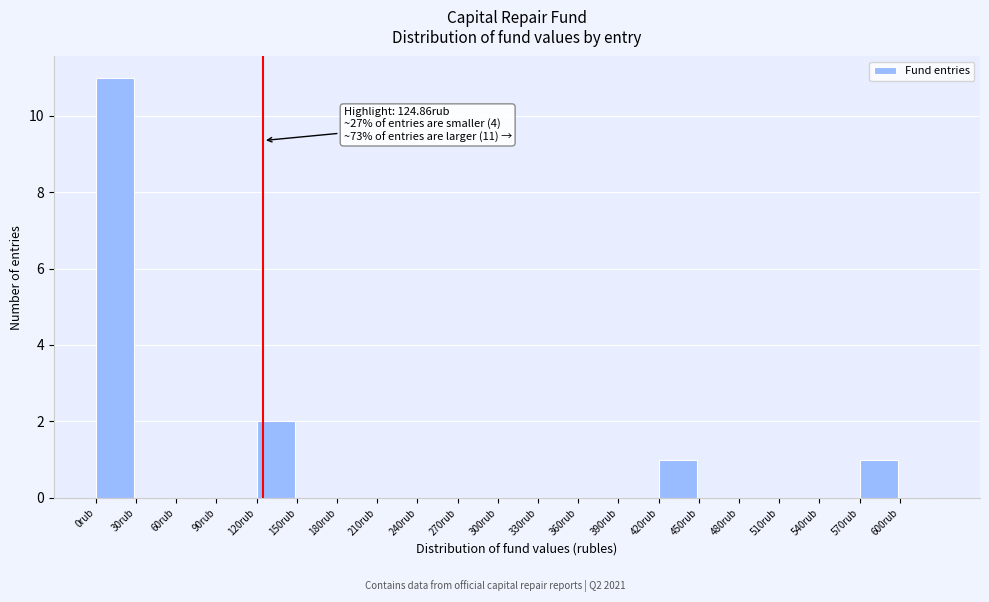

Which range on the x-axis has the tallest bar?

0 to 30